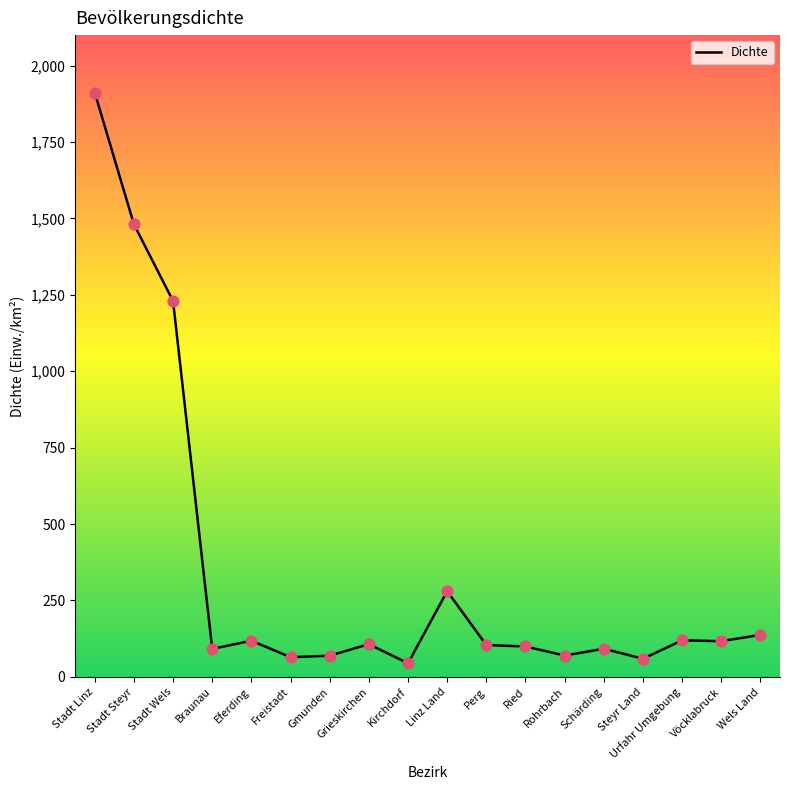

Between Perg and Linz Land, which is larger?

Linz Land